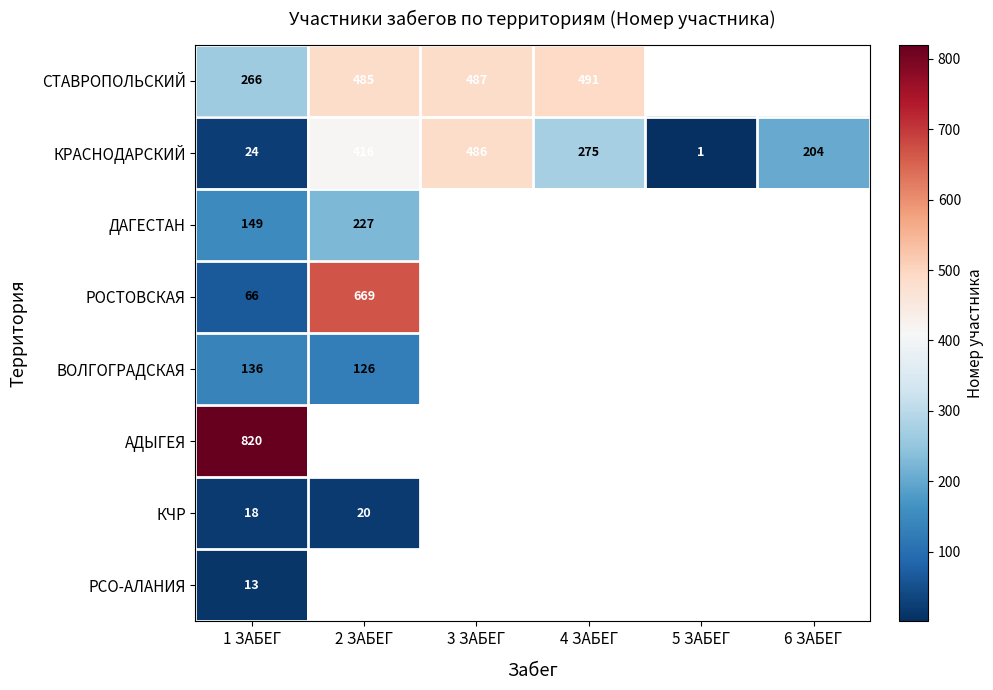

What is the total value across all series at 1 ЗАБЕГ?

1492